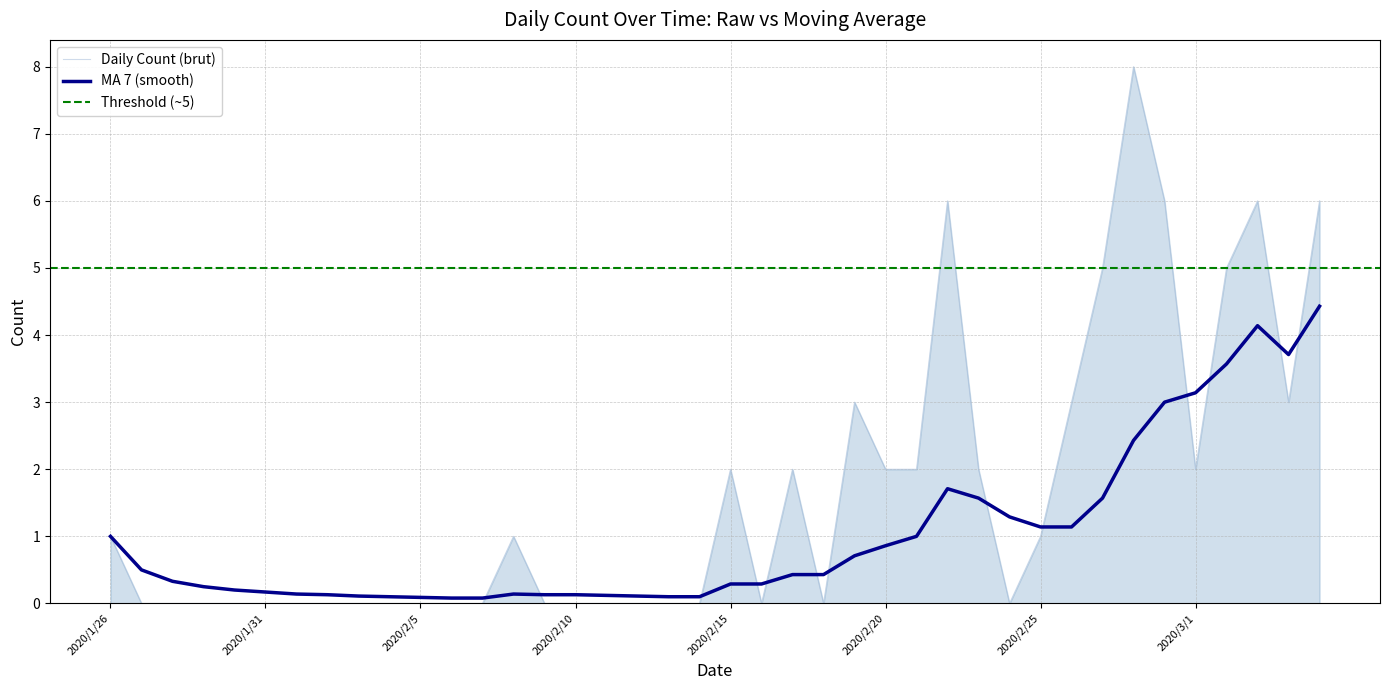

The Daily Count (brut) series shows 3.0 at 2020/3/4. True or false?

True